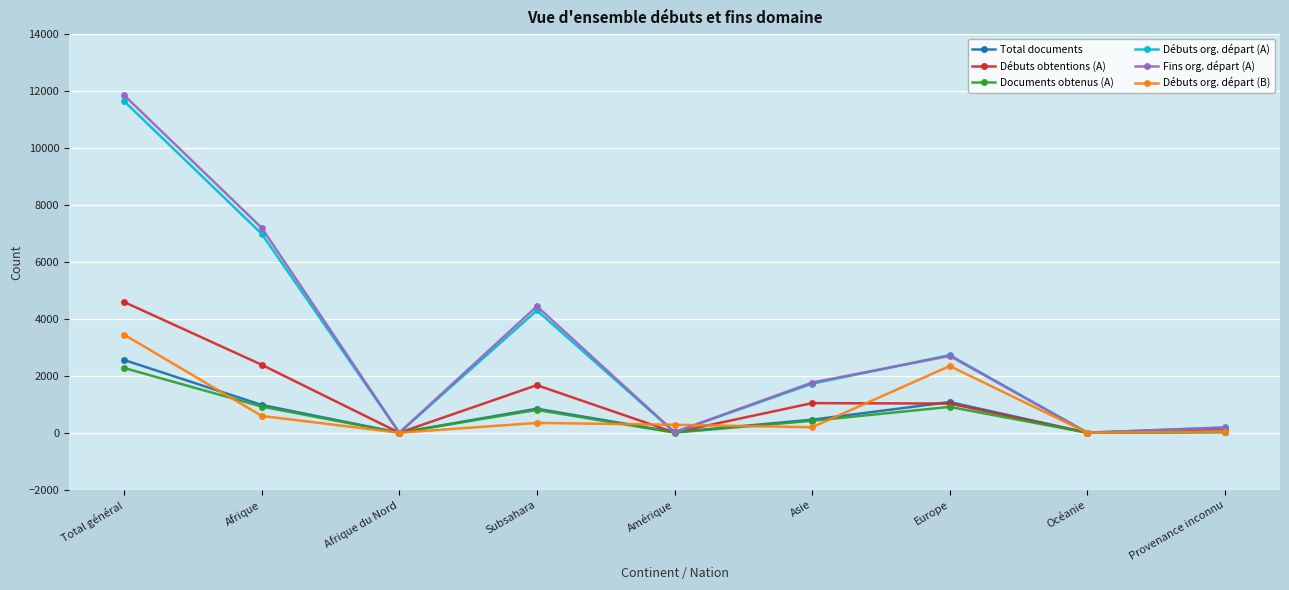

How many interior local peaks does the Débuts org. départ (B) series have?

2